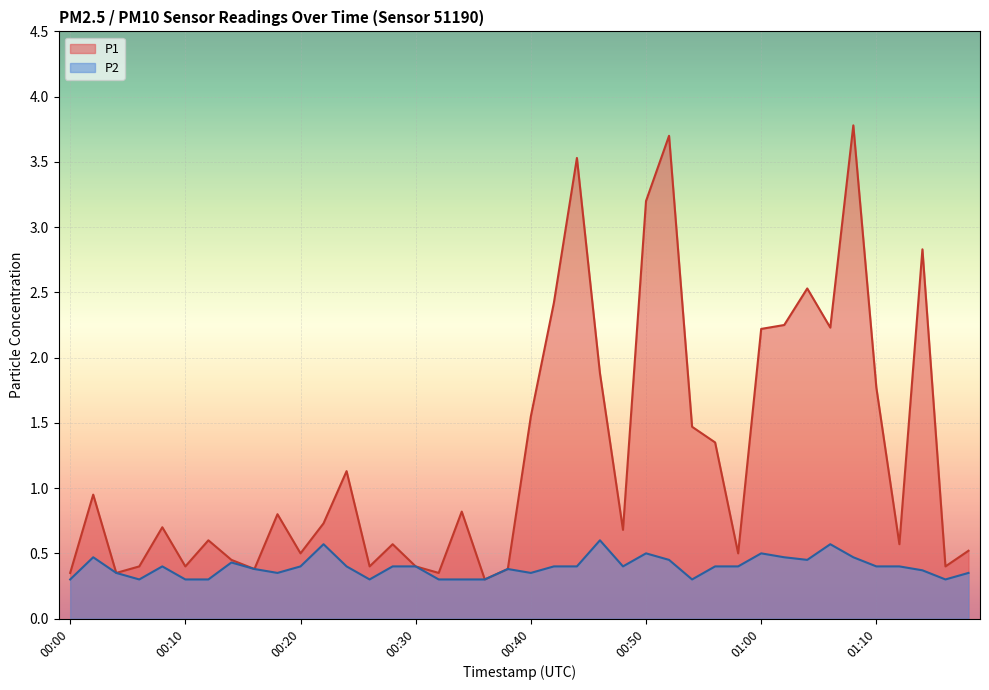

What is the difference between the second highest and minimum values in the P1 series?

3.4